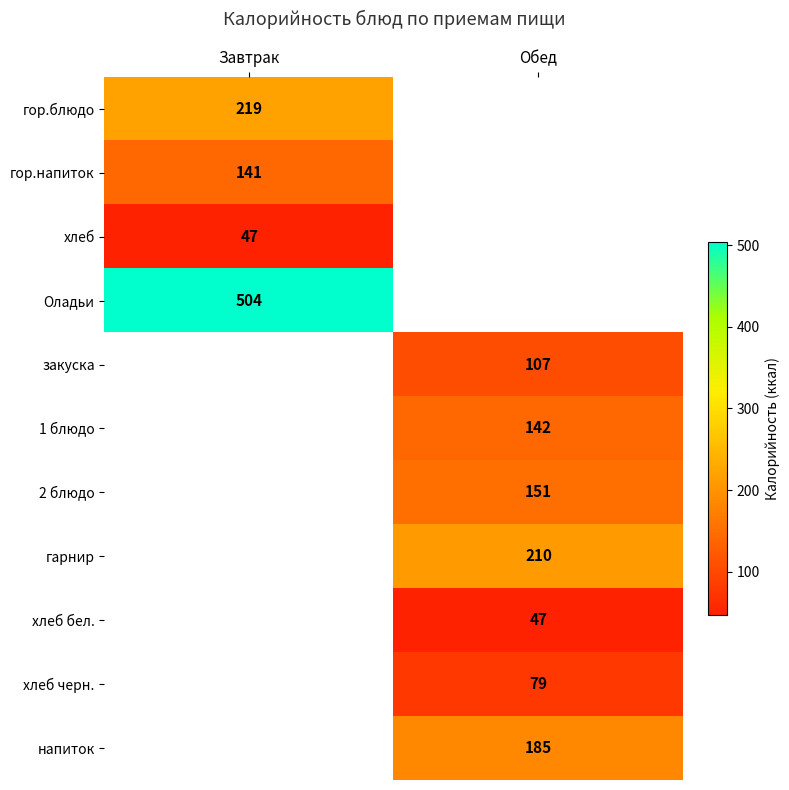

True or false: гарнир has a value of 210 at Обед.

True